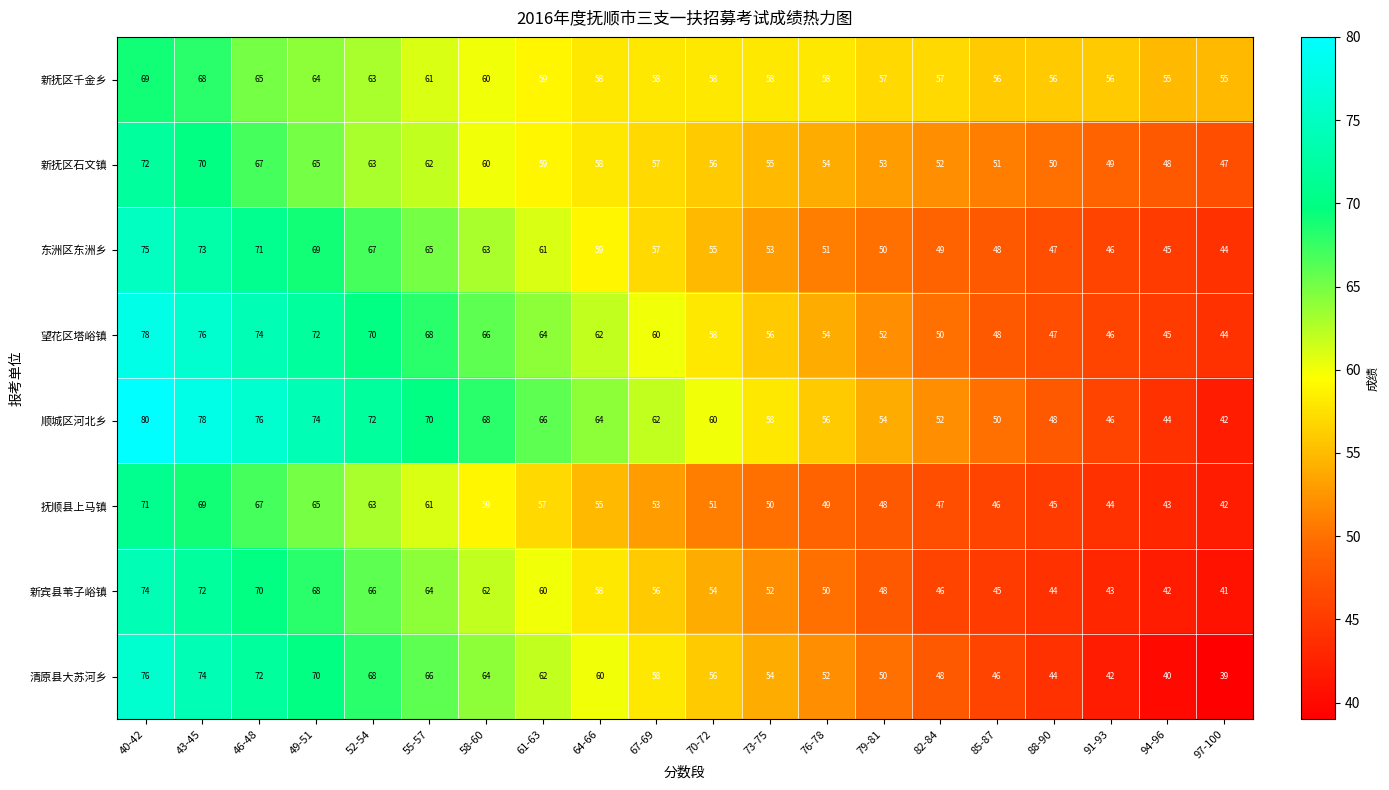

The value of 清原县大苏河乡 at 76-78 is 52. True or false?

True